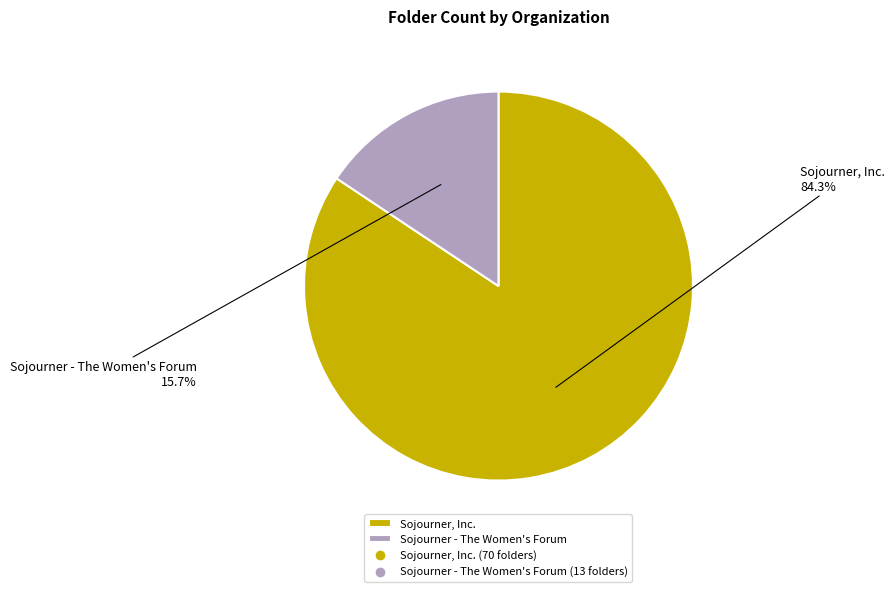

To the nearest percent, what is the difference between the largest and smallest slice percentages?

69%